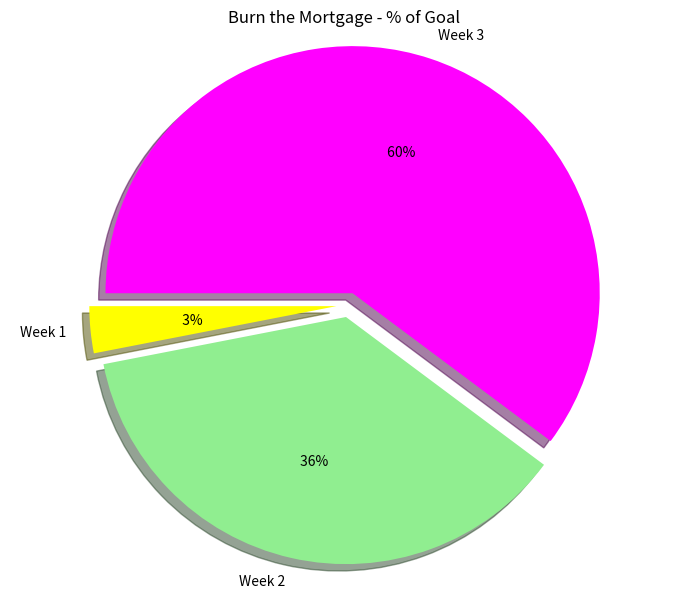

Which slice is the largest?

Week 3